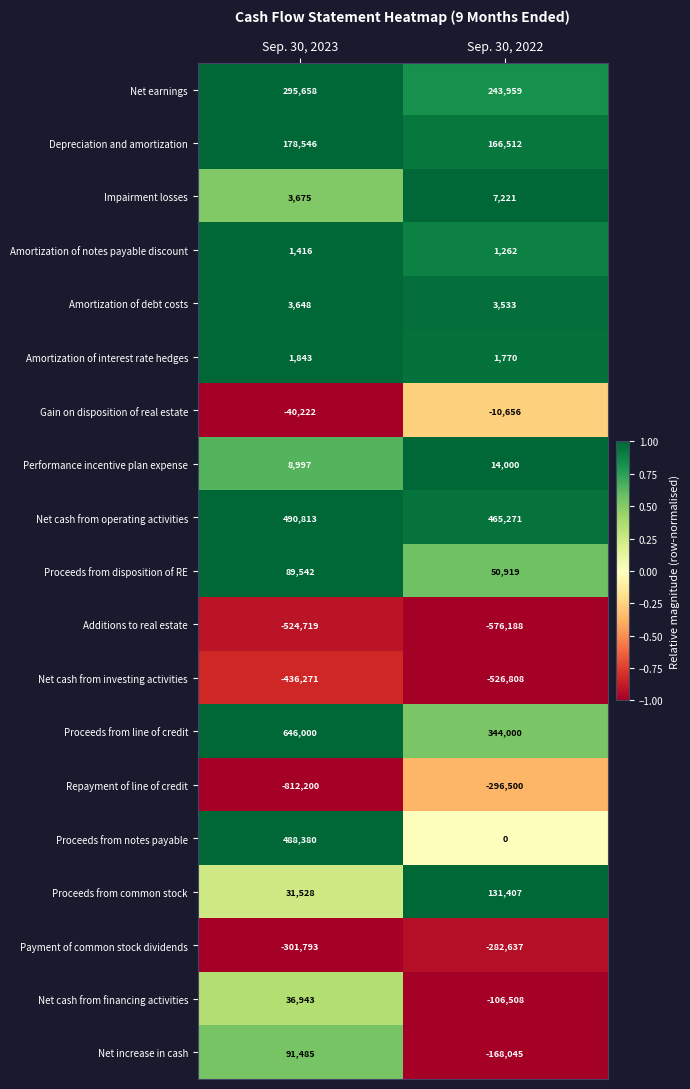

What is the total value across all series at Sep. 30, 2022?

-537488